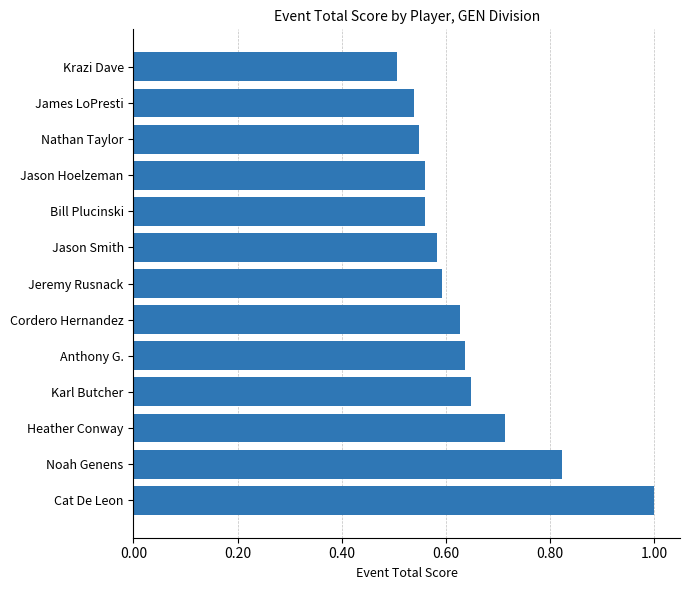

What is the label of the 7th bar from the top?

Jeremy Rusnack